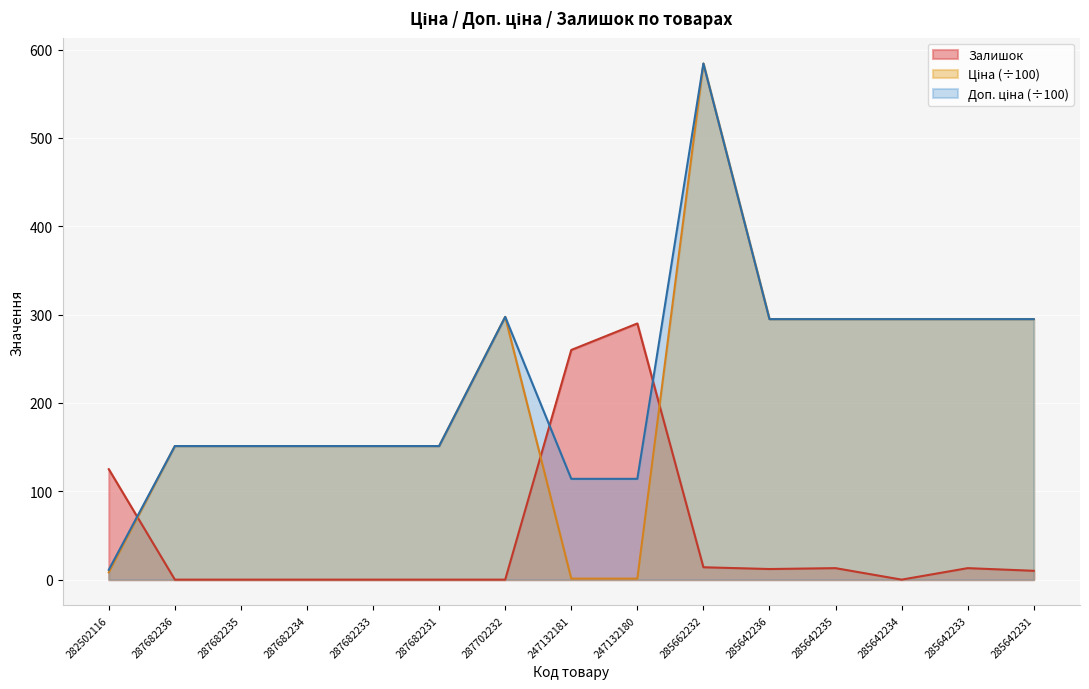

What is the maximum value for Ціна?

584.3